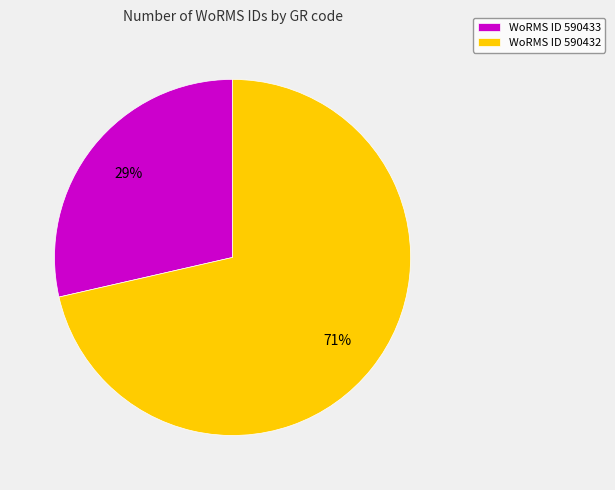

True or false: WoRMS ID 590433 accounts for 41% of the total.

False